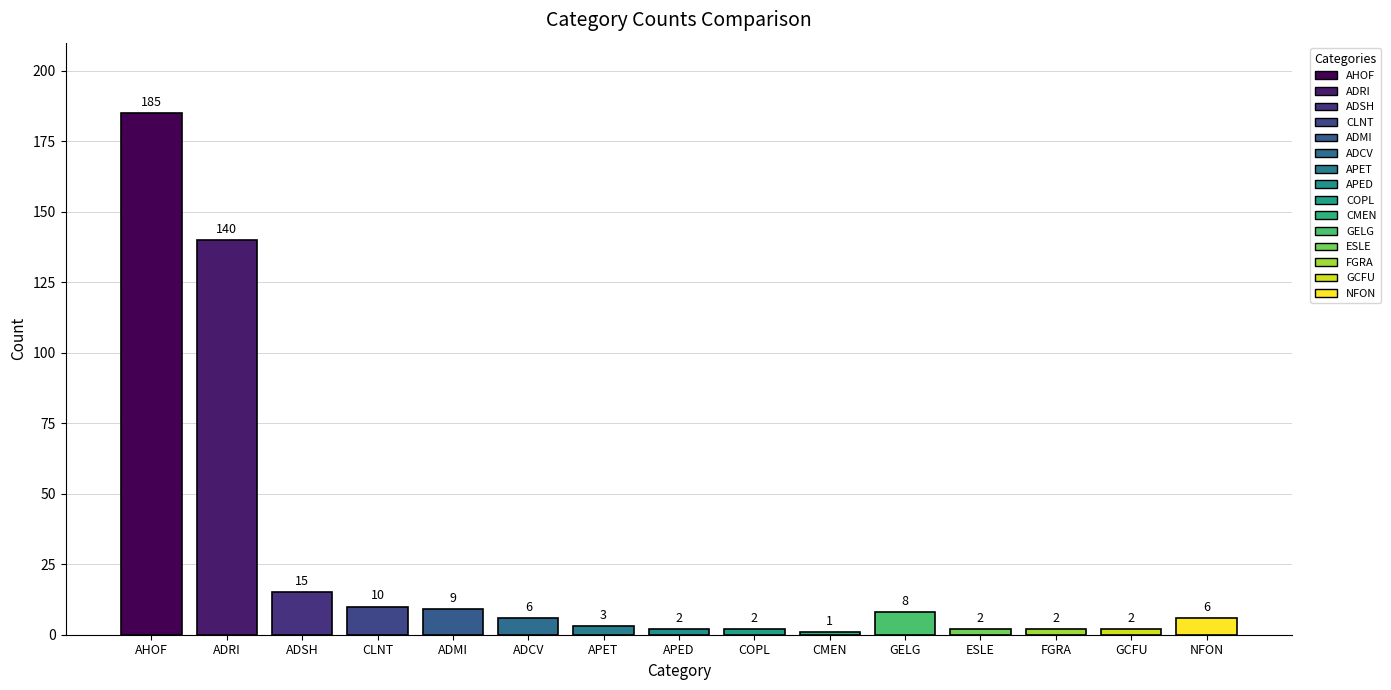

What is the maximum value shown in the chart?

185